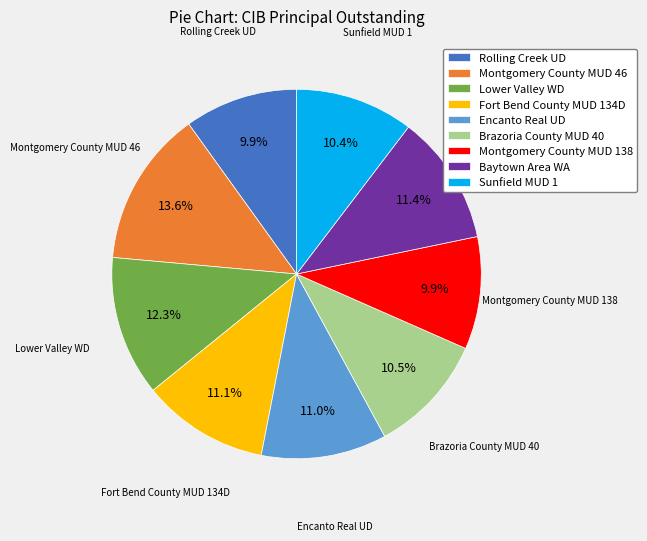

Does Rolling Creek UD represent more than half of the total?

No